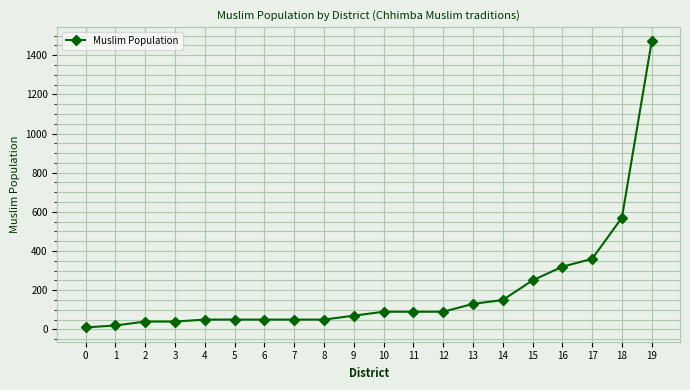

What is the maximum value shown in the chart?

1470